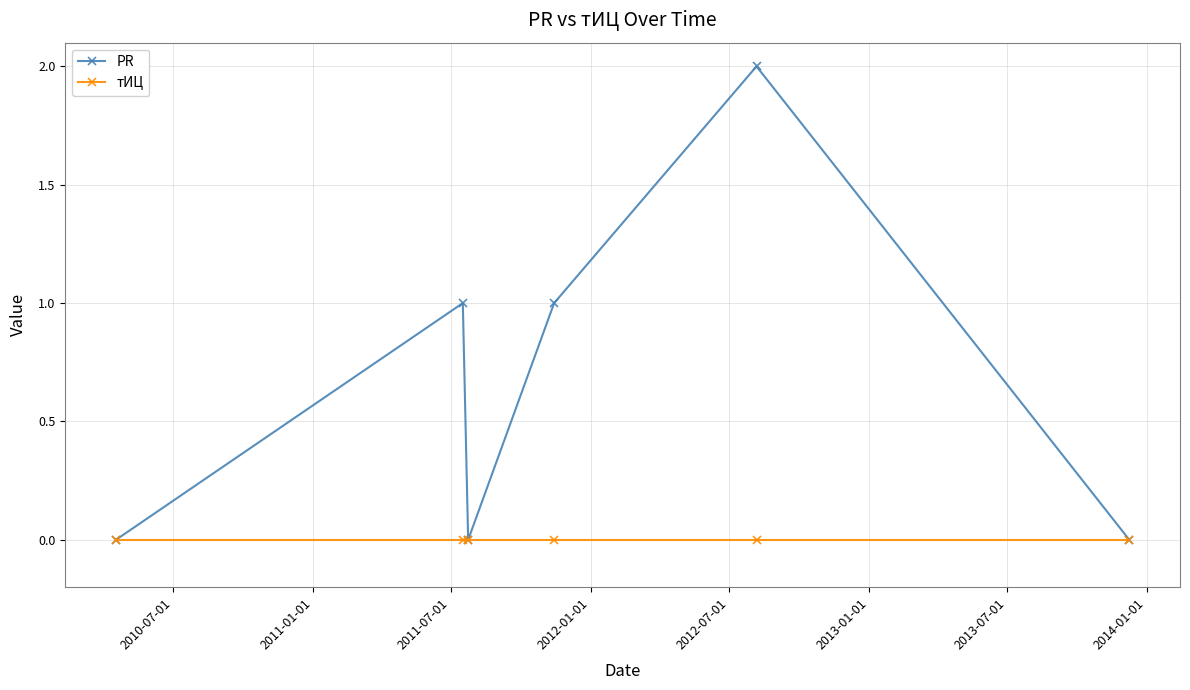

Is this an area chart (filled region under the line)?

No